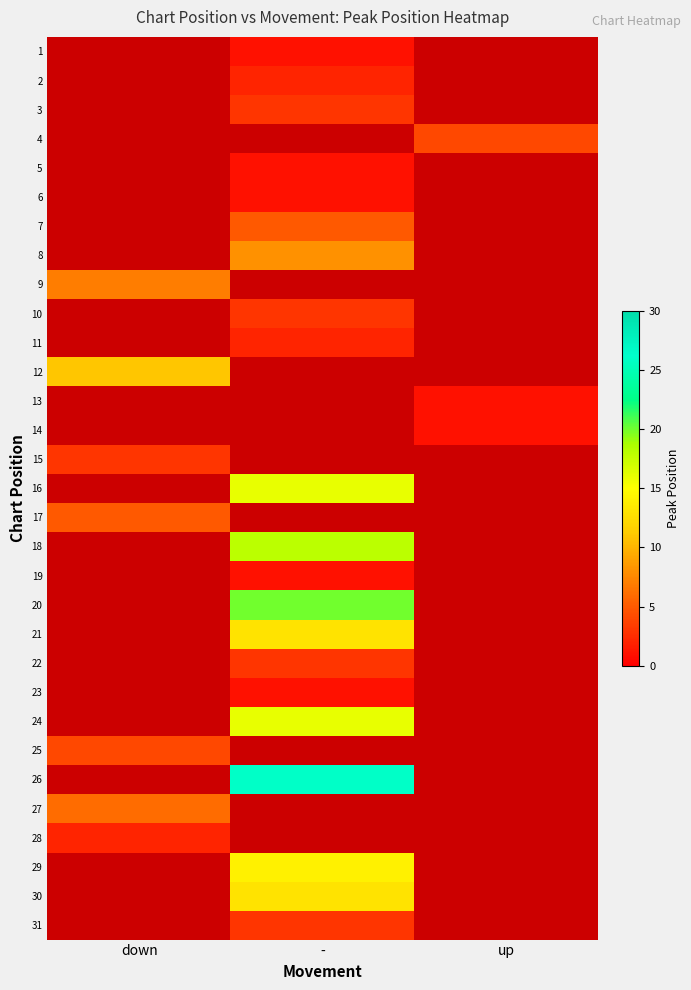

True or false: 25 has a value of 4.0 at down.

True